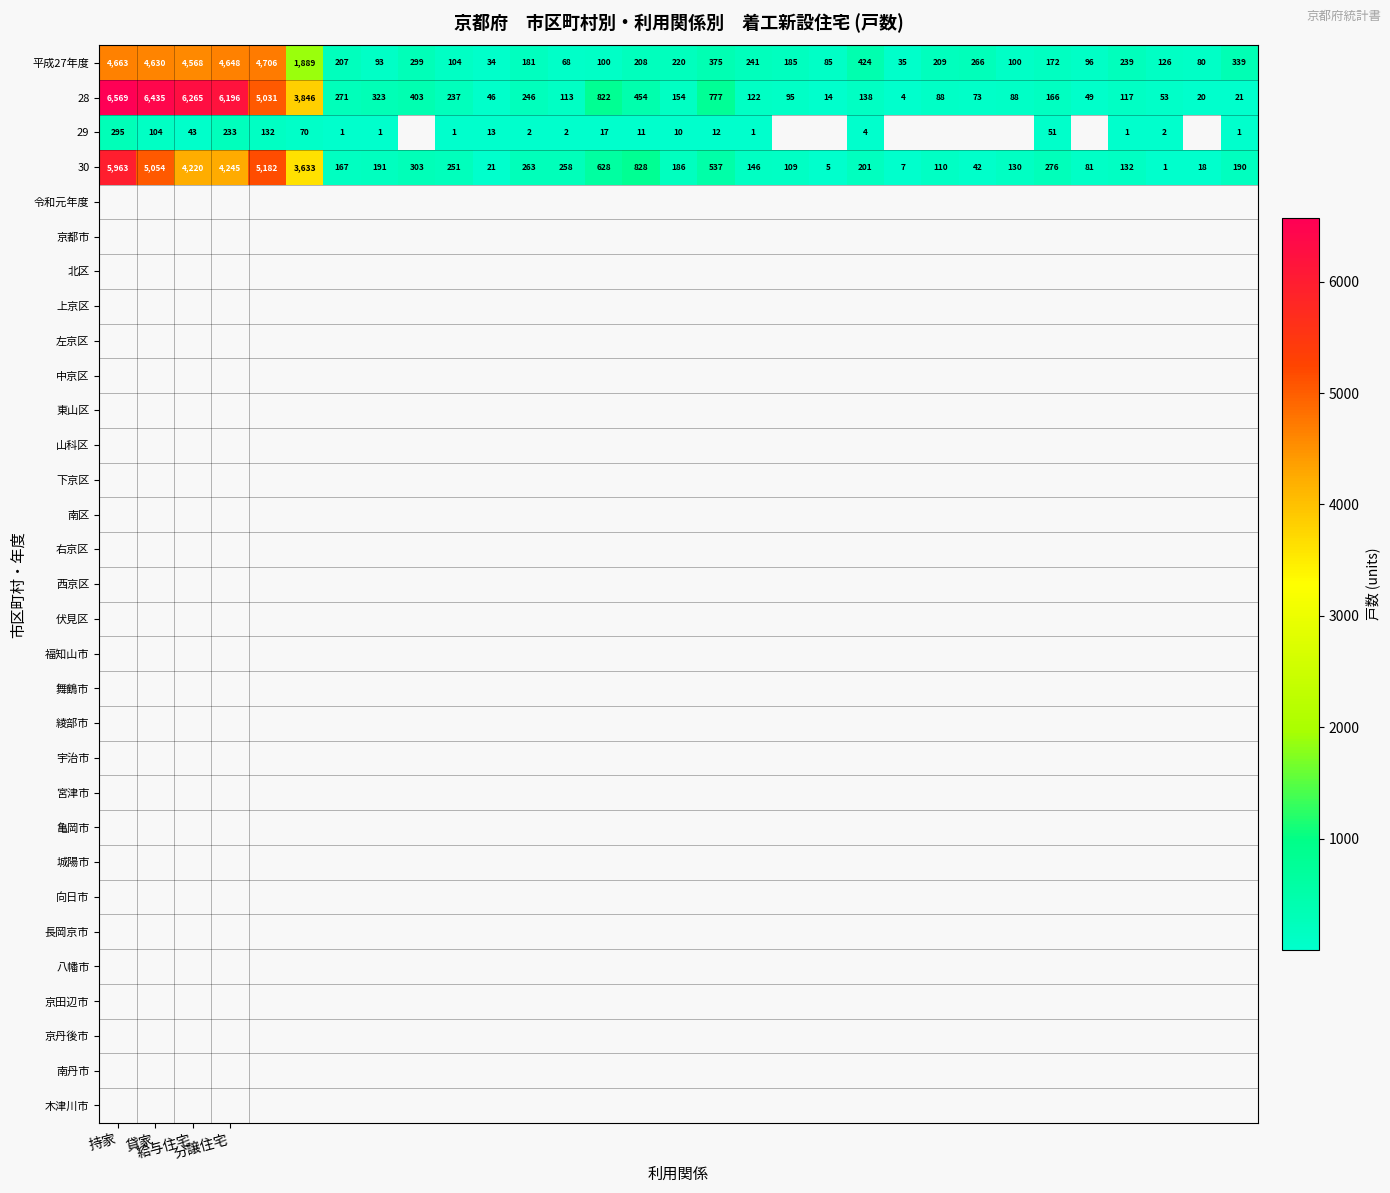

Where does the 28 series first go above 154?

持家